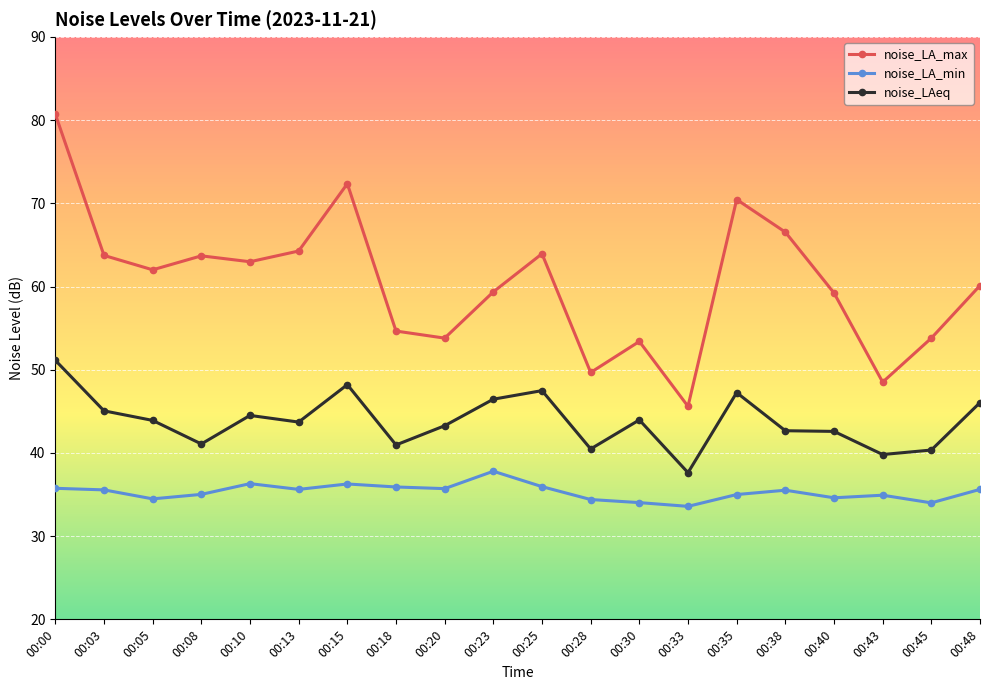

What is the value of the noise_LA_min point at the 11th from the left?

36.0